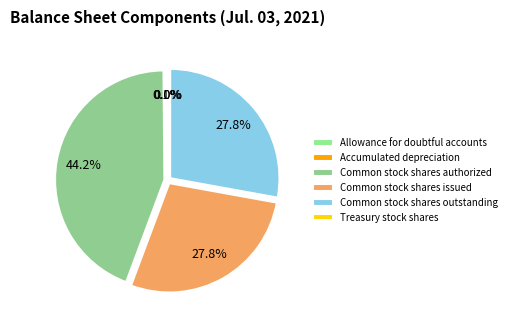

Is it true that Common stock shares authorized is 32% of the pie?

False